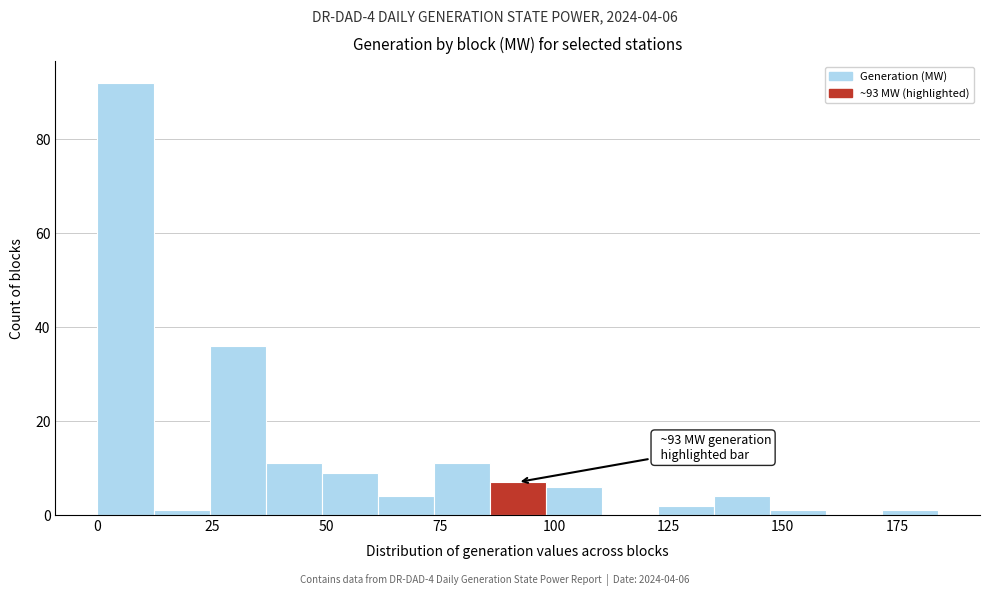

Read against the x-axis, roughly where is the centre of the tallest bar?

5